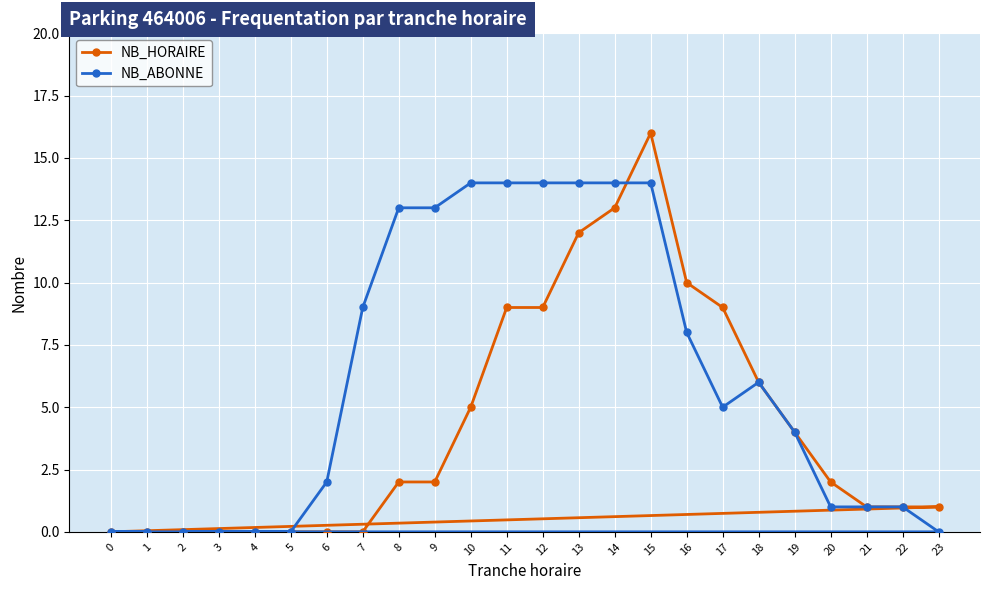

The NB_ABONNE series shows 6 at 11. True or false?

False